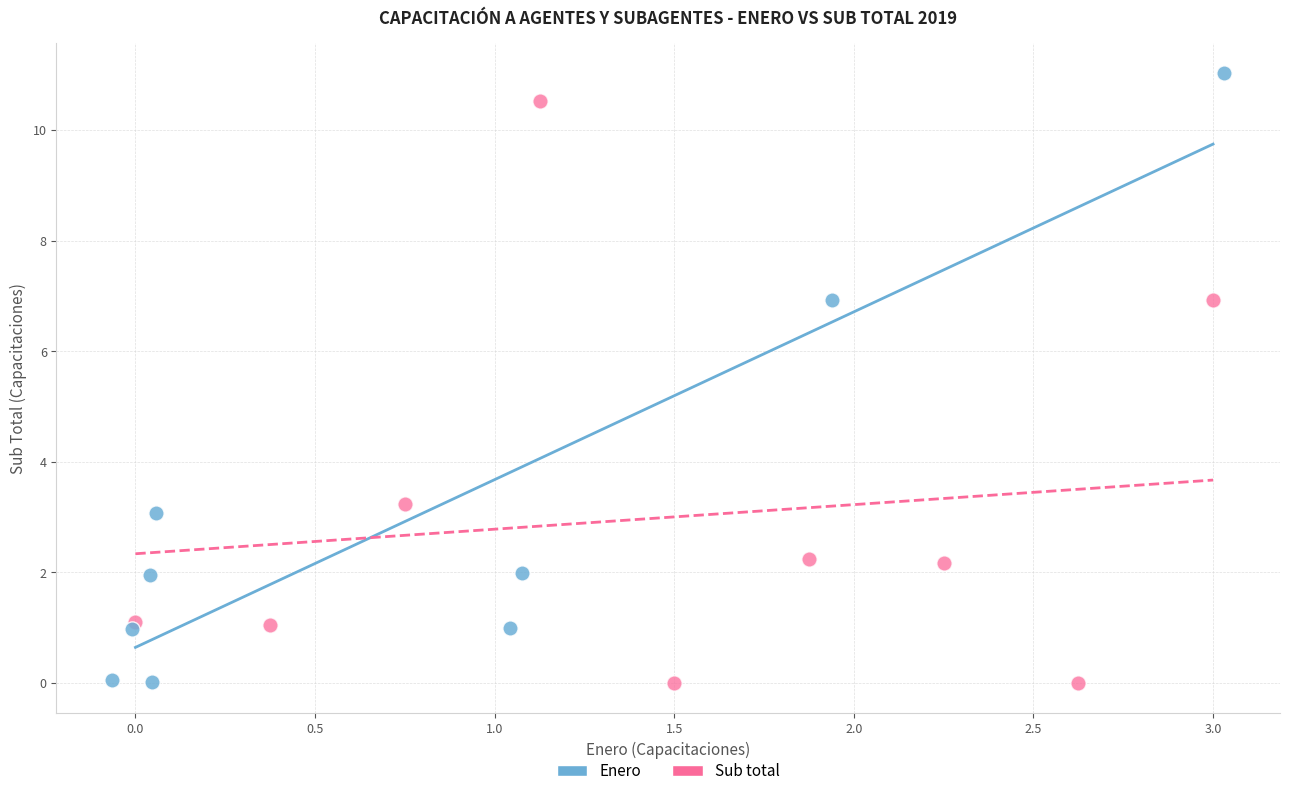

Which series has the largest Y range (max minus min)?

Enero